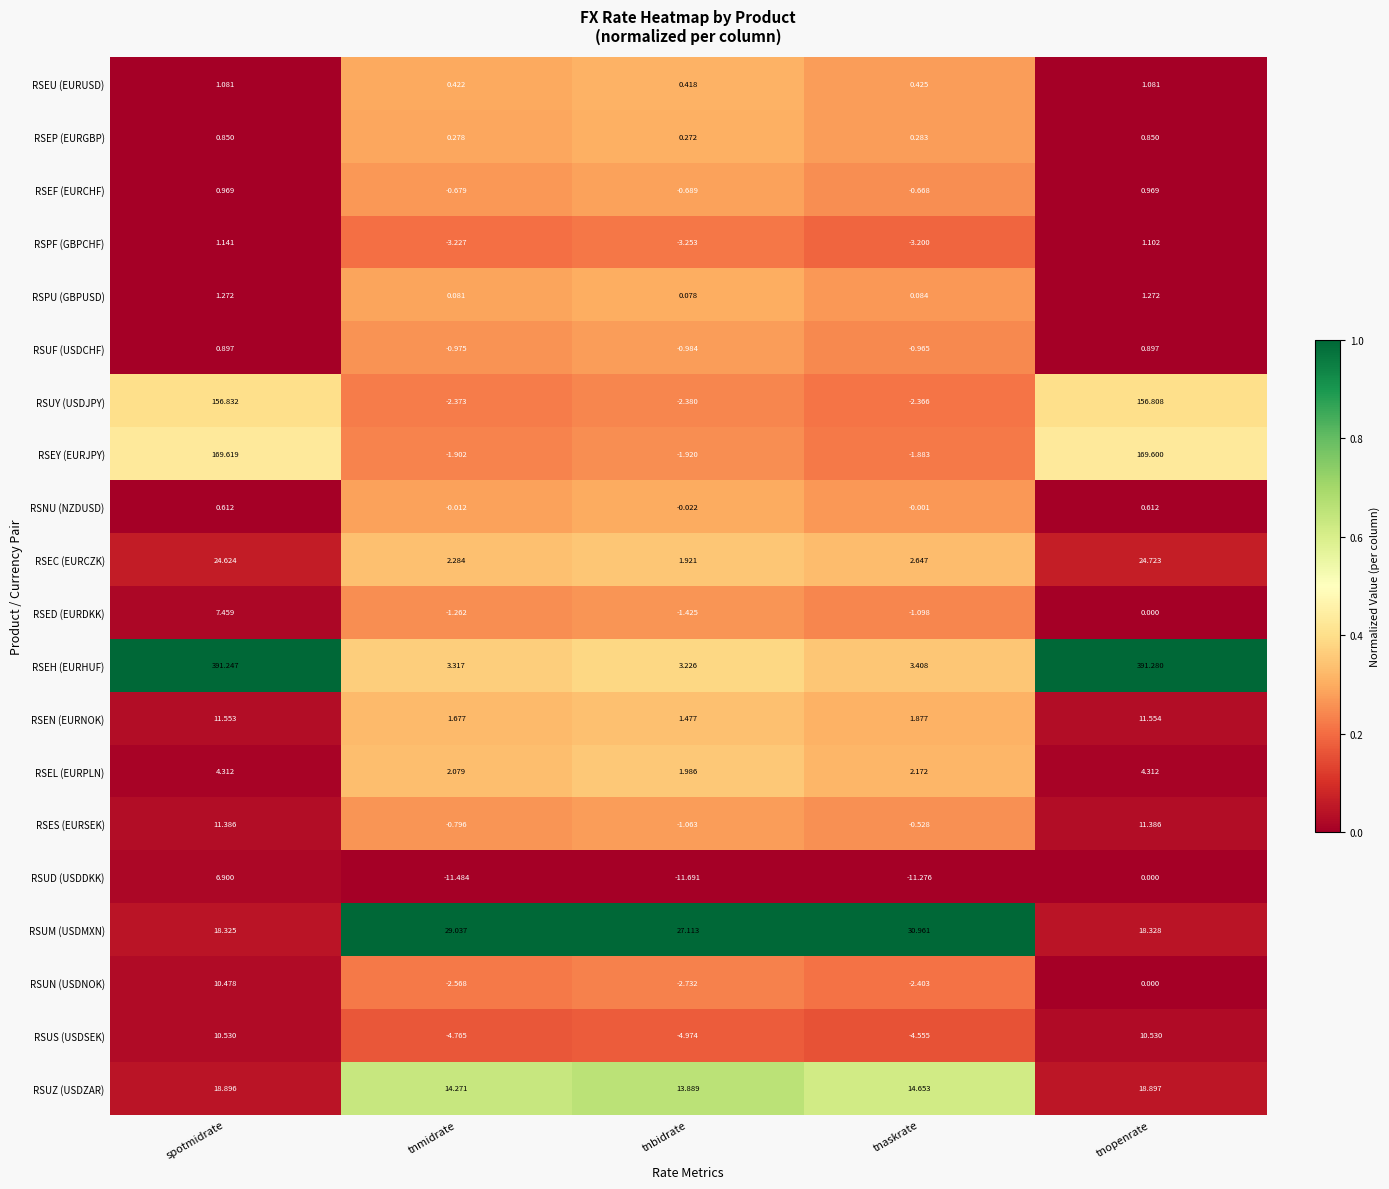

What is the maximum value shown in the chart?

391.3